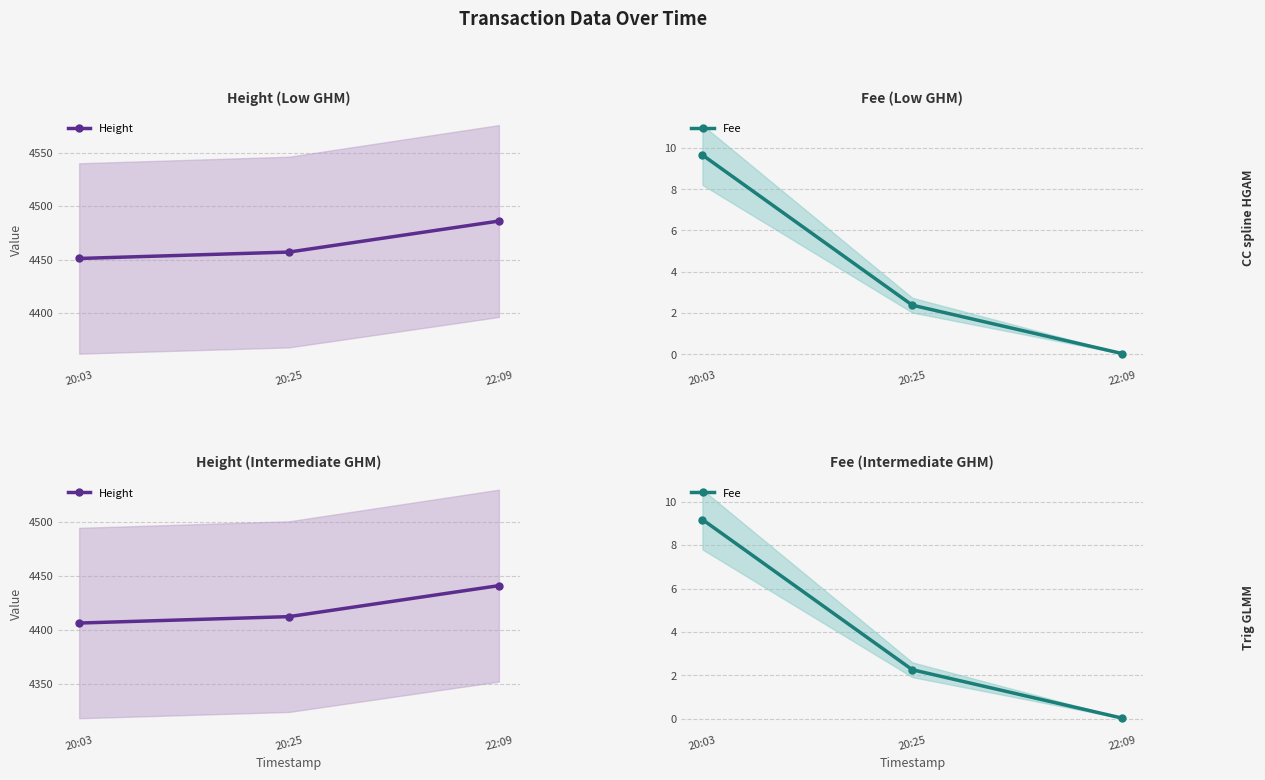

Count the number of categories in the chart.

3